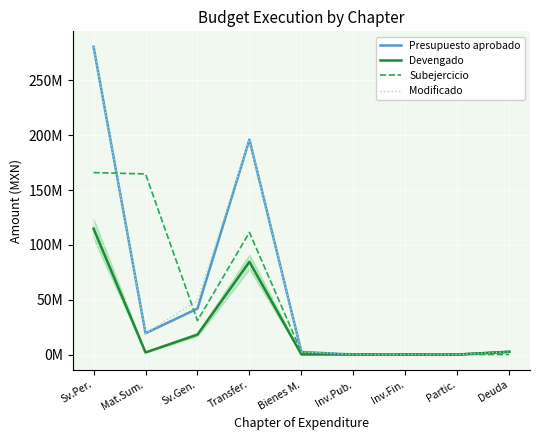

At which category does Subejercicio reach its first local peak?

Transfer.